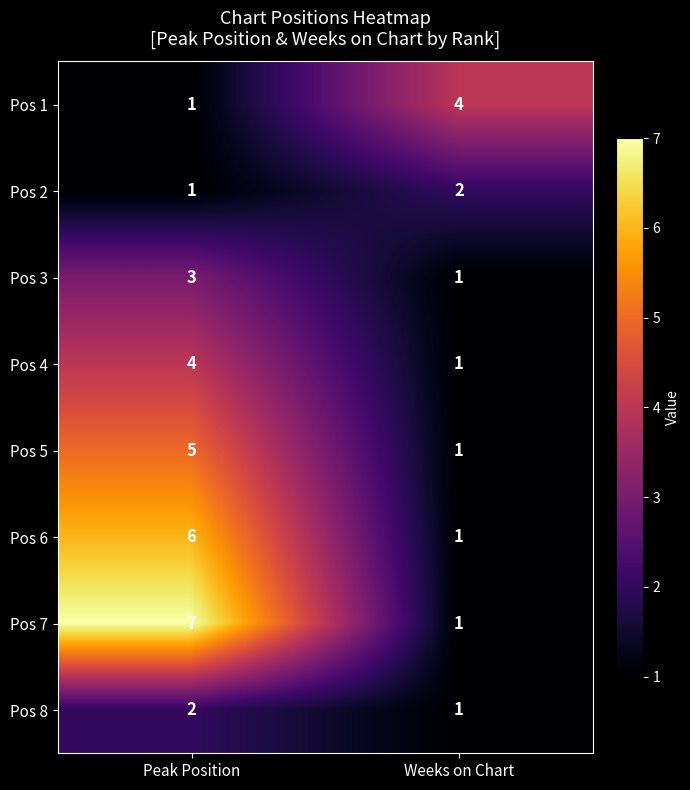

The value of Pos 6 at Weeks on Chart is 1. True or false?

True